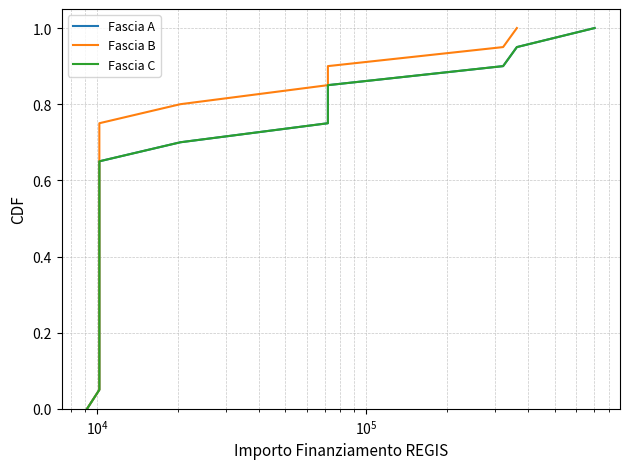

How many data points does each series have?

21